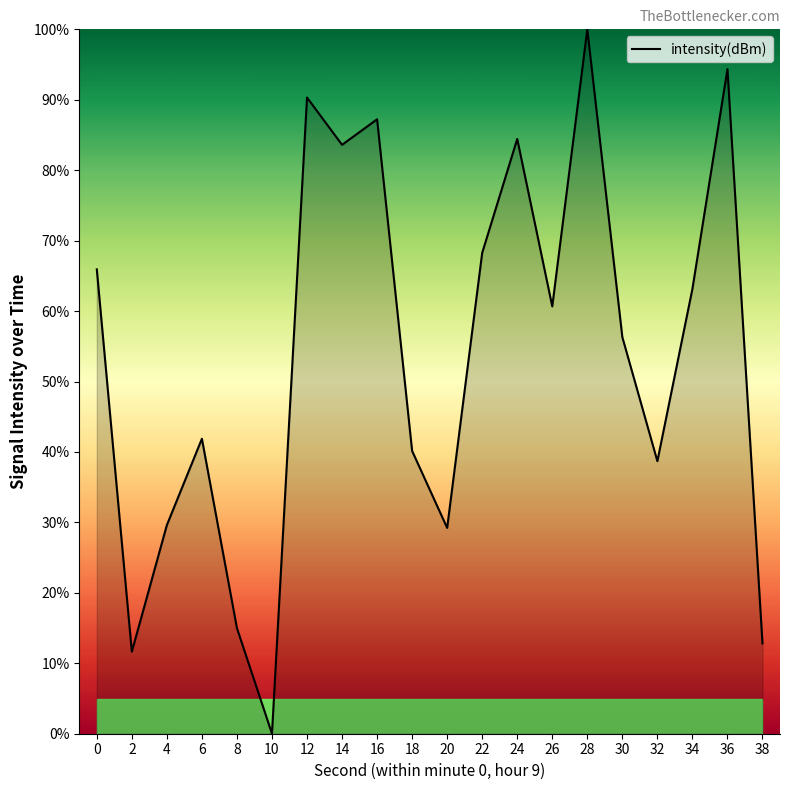

What is the sum of the values at 16 and 38?

100.1